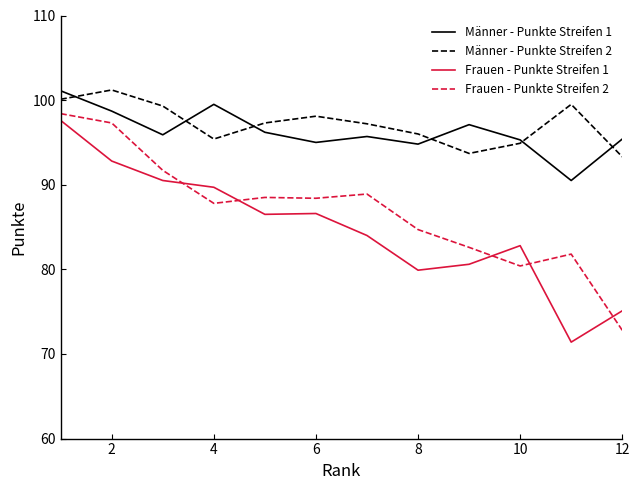

What is the minimum value for Männer - Punkte Streifen 2?

93.3